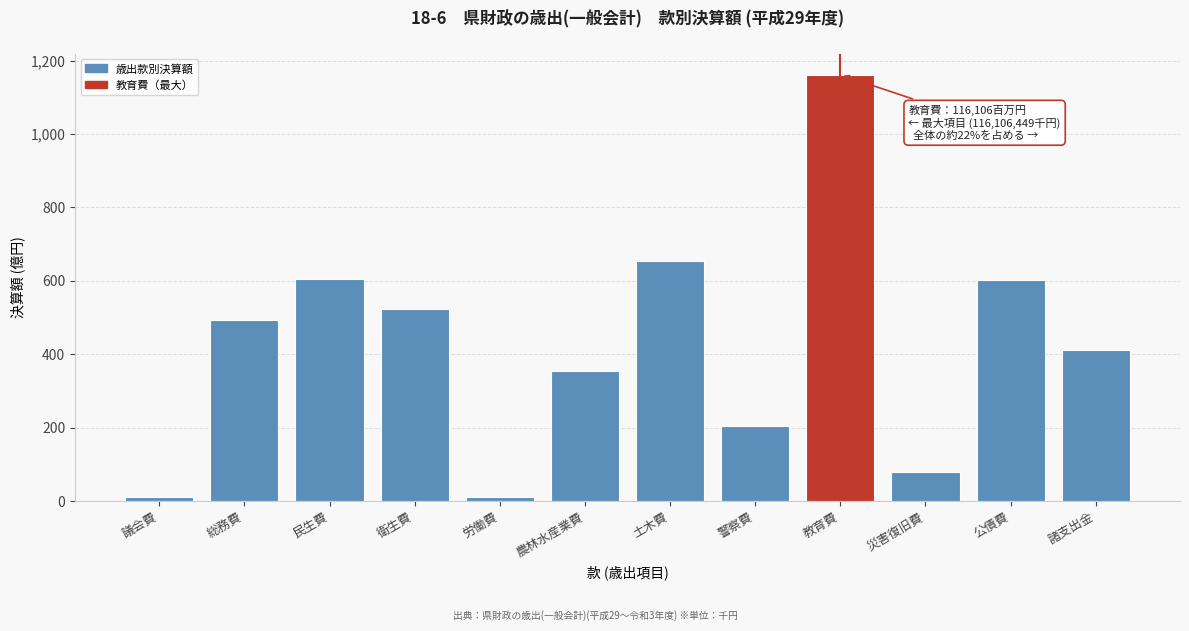

What is the label of the 1st bar from the right?

諸支出金